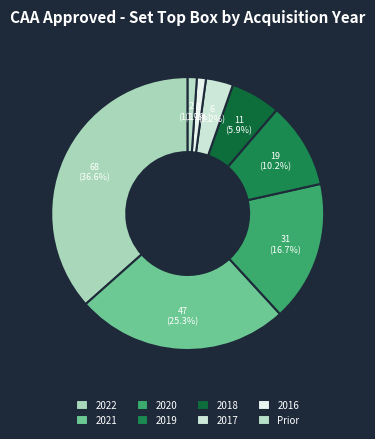

To the nearest percent, what is the combined percentage of 2016 and Prior?

2%